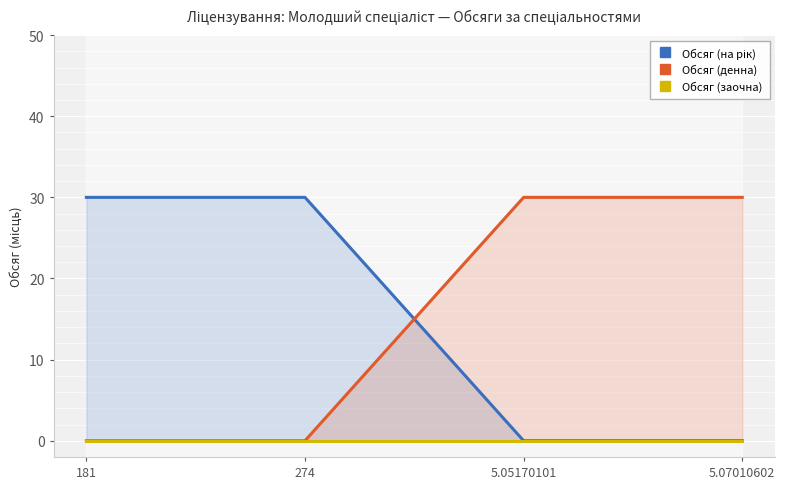

Is the value of Обсяг (на рік) at 5.05170101 greater than the value of Обсяг (заочна) at 5.05170101?

No